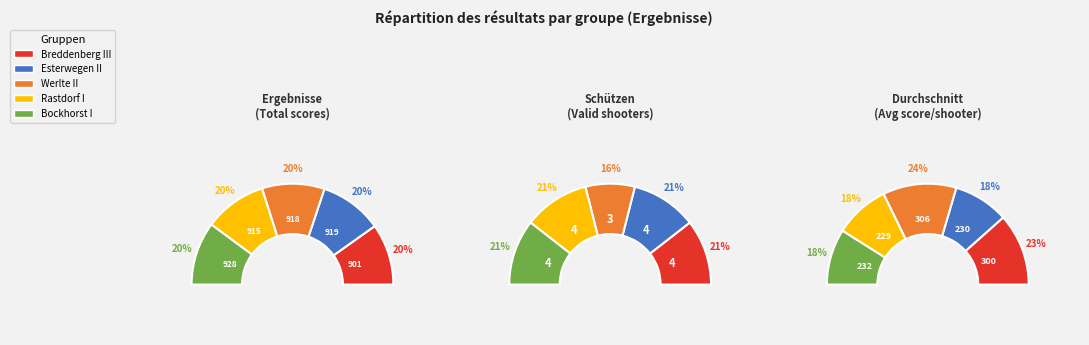

Which has a higher value, Rastdorf I or Werlte II?

Werlte II